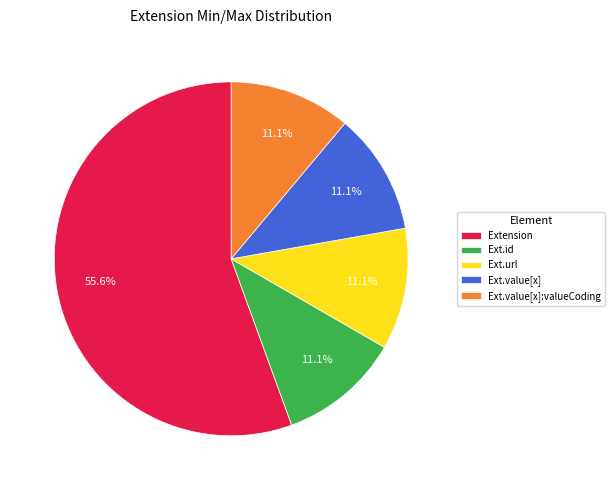

Approximately how many times larger is the value at Ext.value[x] compared to Ext.id?

1.0